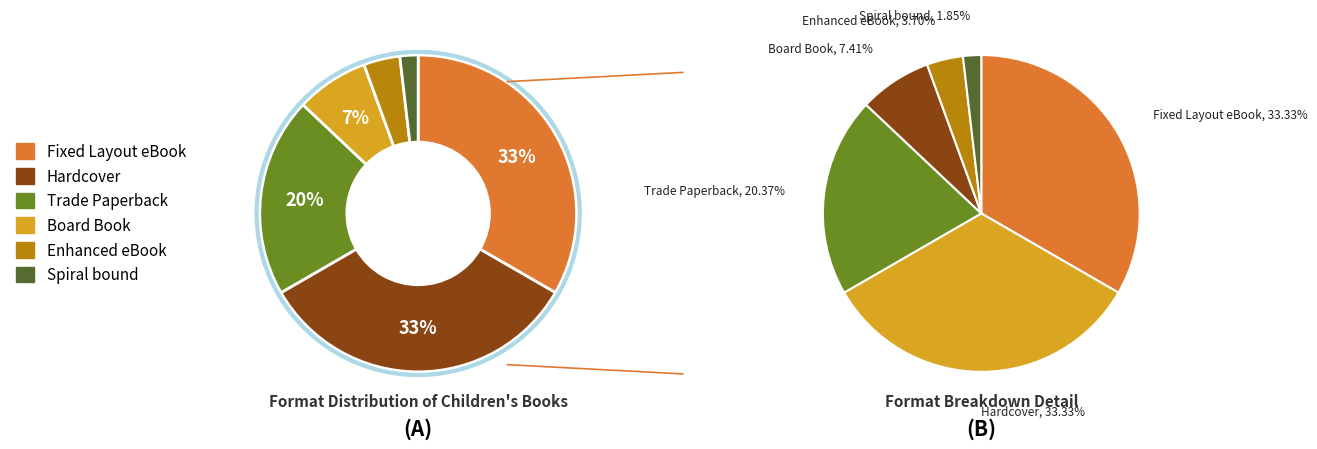

Is Spiral bound the majority of the pie?

No